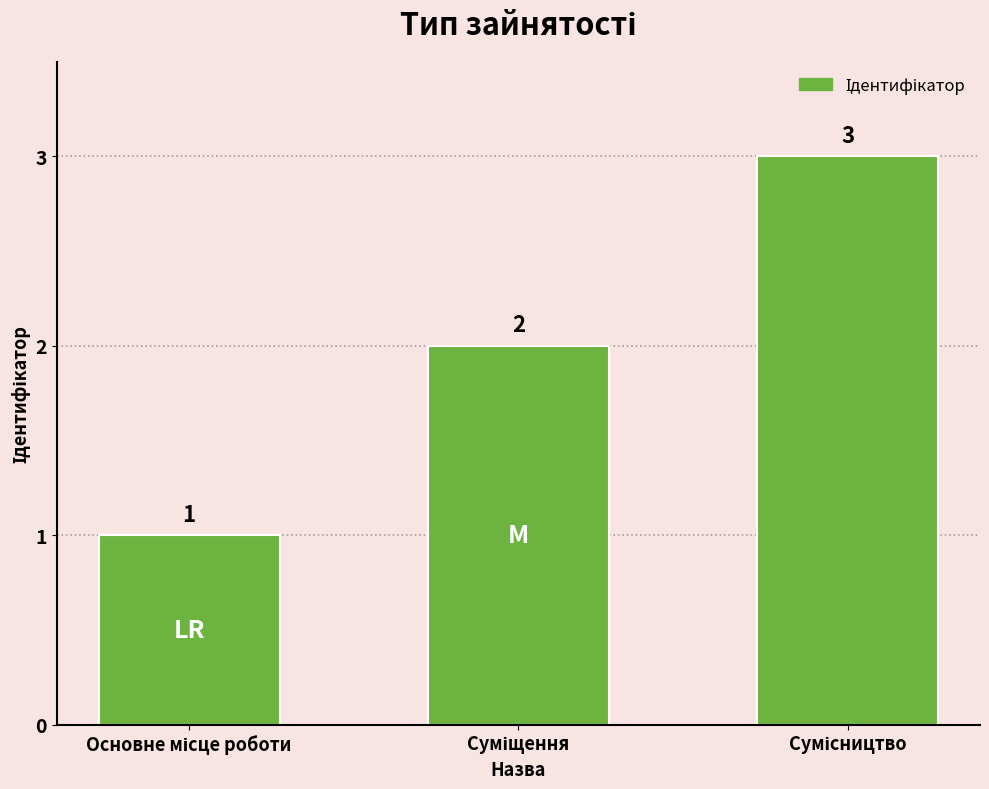

How many values are between 1 and 3?

3